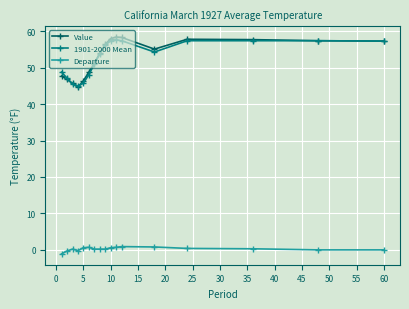

At how many categories does at least one series exceed 50?

11